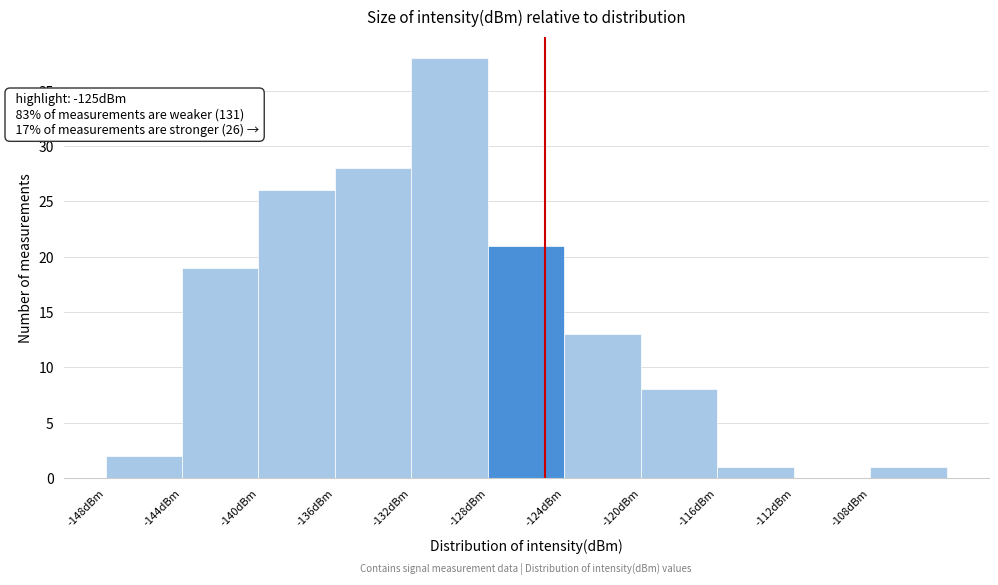

Over which range of the x-axis is the bar tallest?

-132 to -128